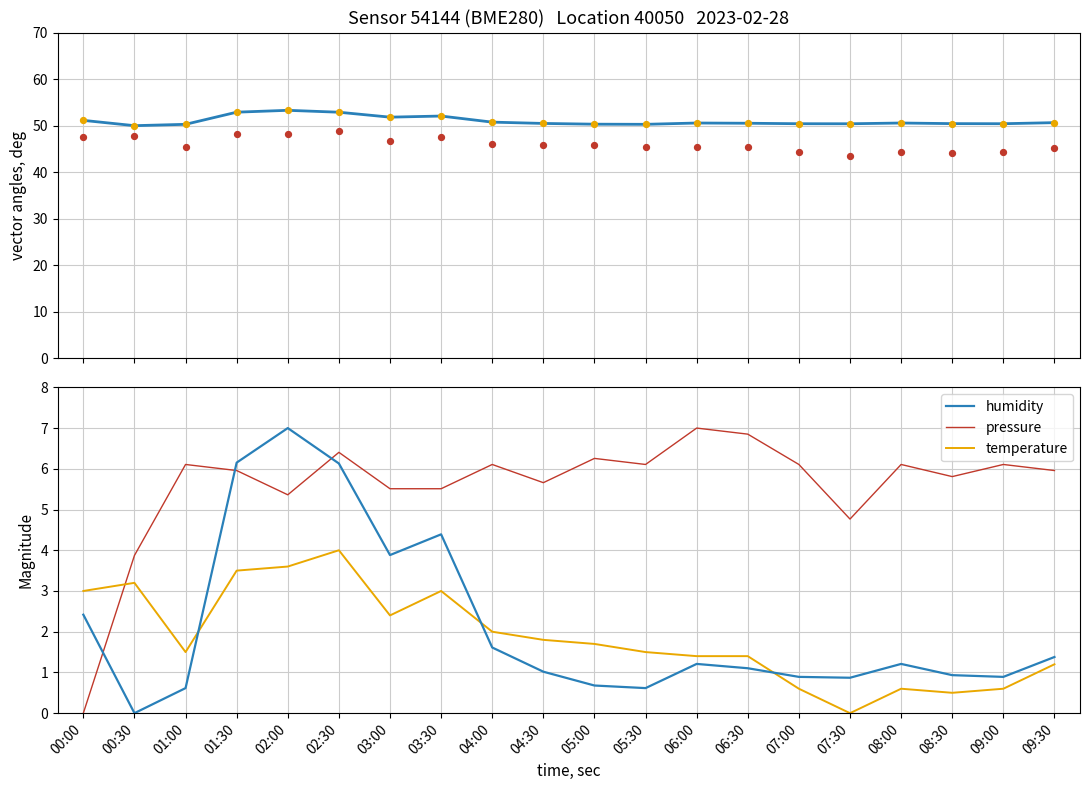

Which series reaches the maximum Y coordinate?

humidity (line)